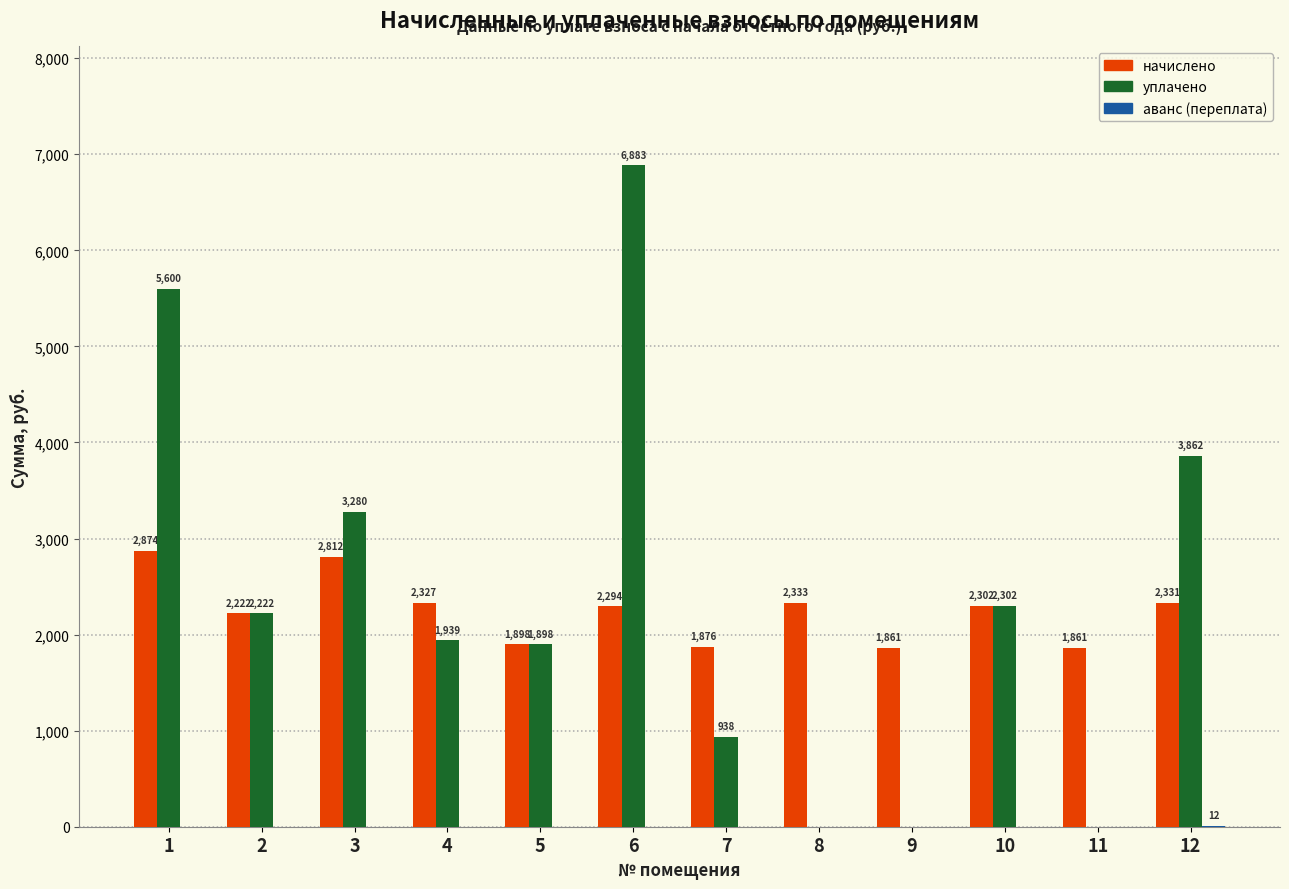

Which series changed the most between 5 and 12?

уплачено